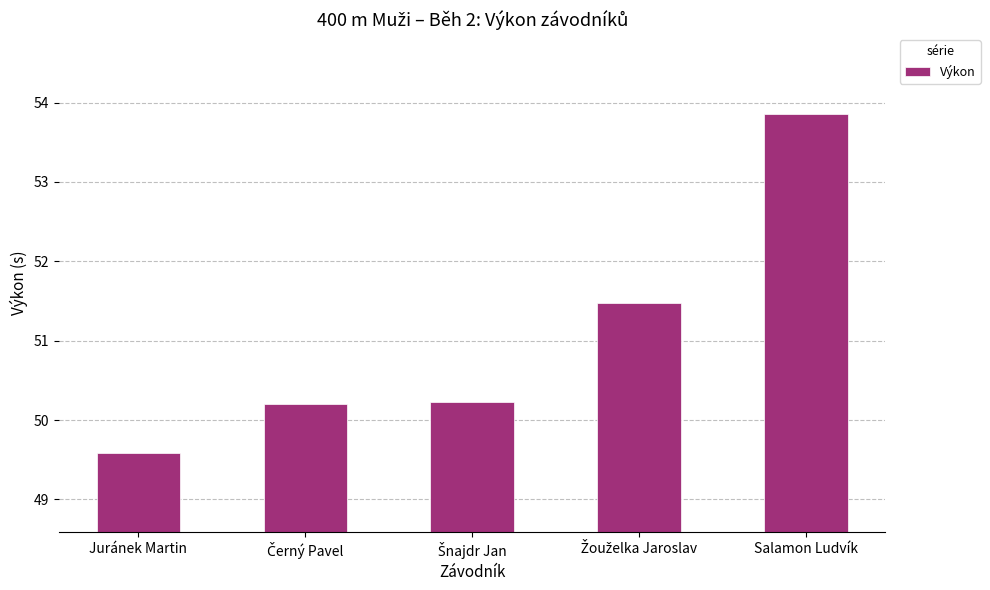

What is the average value?

51.1